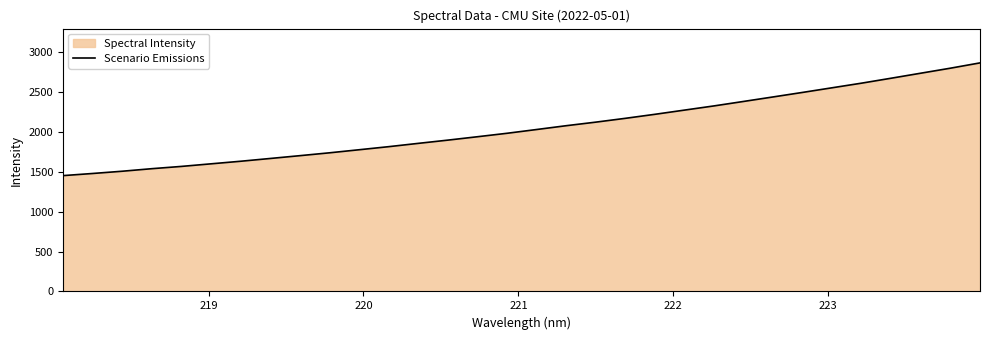

What is the smallest value displayed?

1453.8